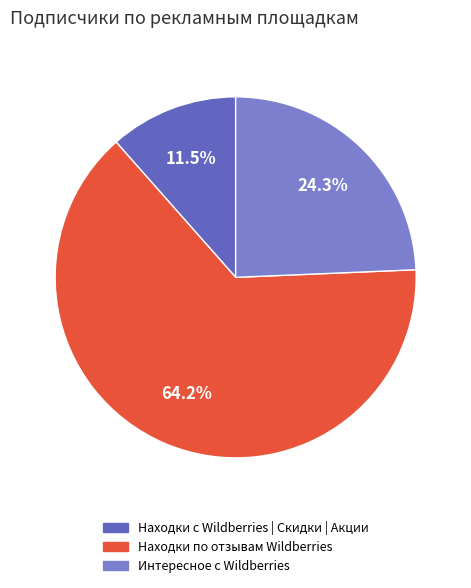

What percentage is the Интересное с Wildberries slice, to the nearest percent?

24%